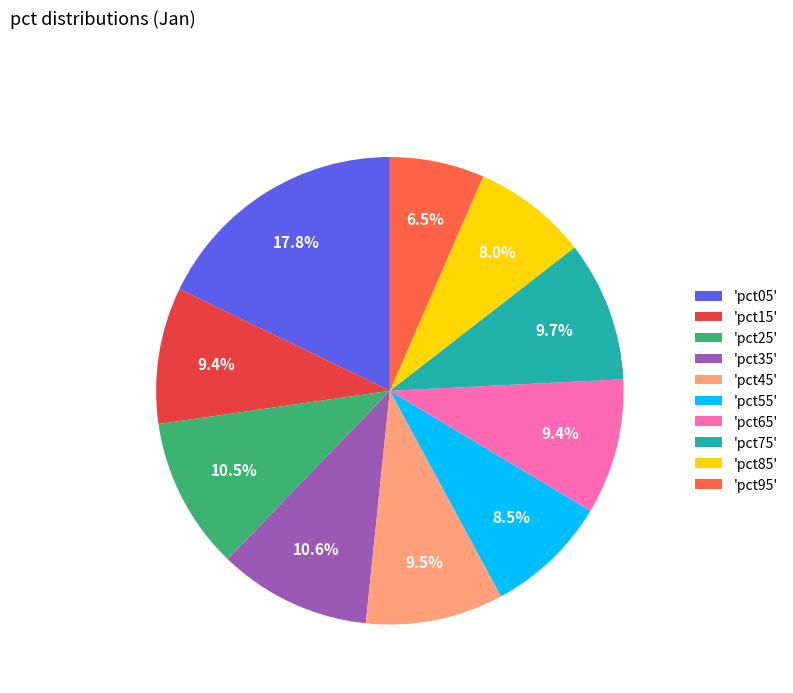

What percentage is NOT represented by 'pct75'?

90.3%